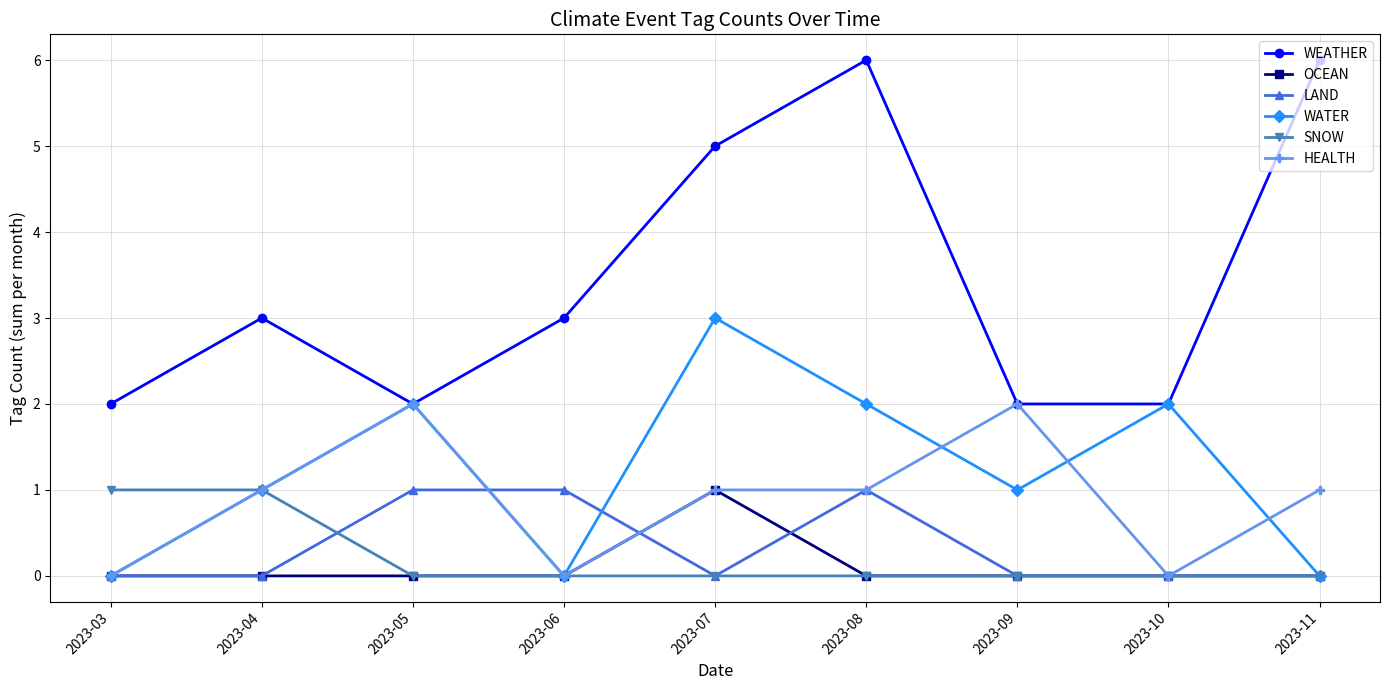

True or false: LAND has a value of 0 at 2023-04.

True